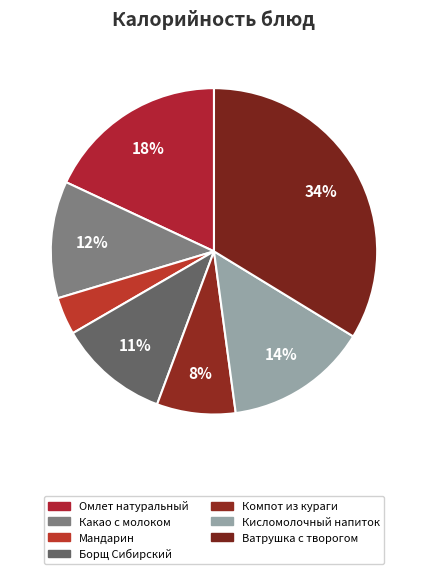

Does Компот из кураги represent more than half of the total?

No